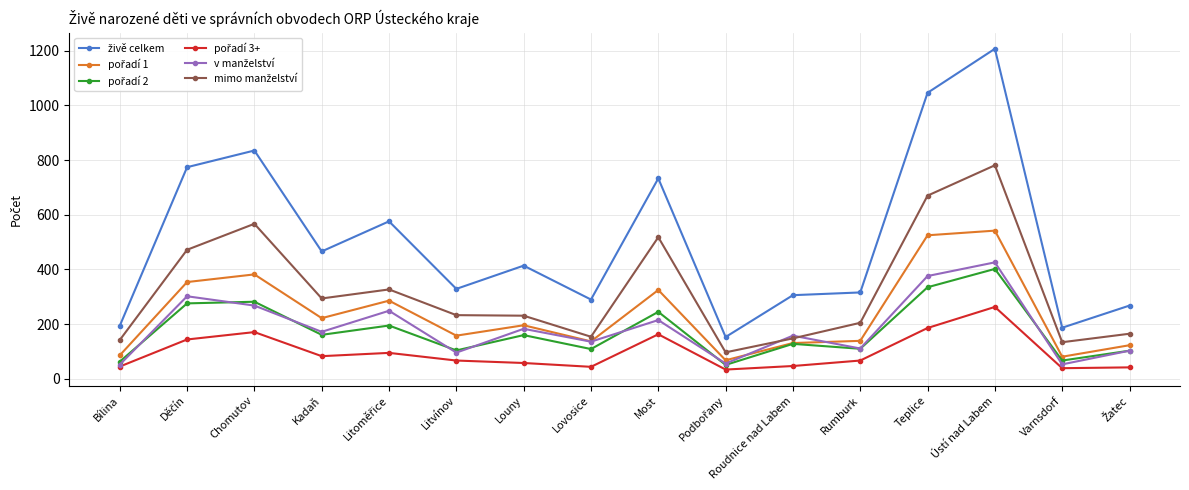

What is the total value across all series at Most?

2199